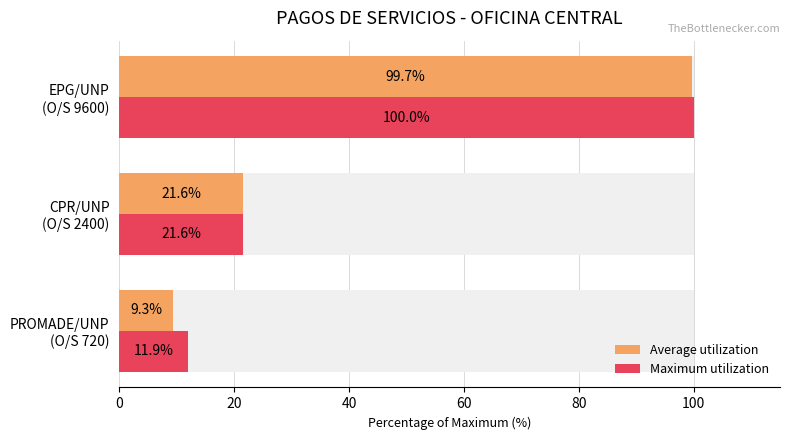

List the series in order of their overall mean, lowest first.

Average utilization, Maximum utilization